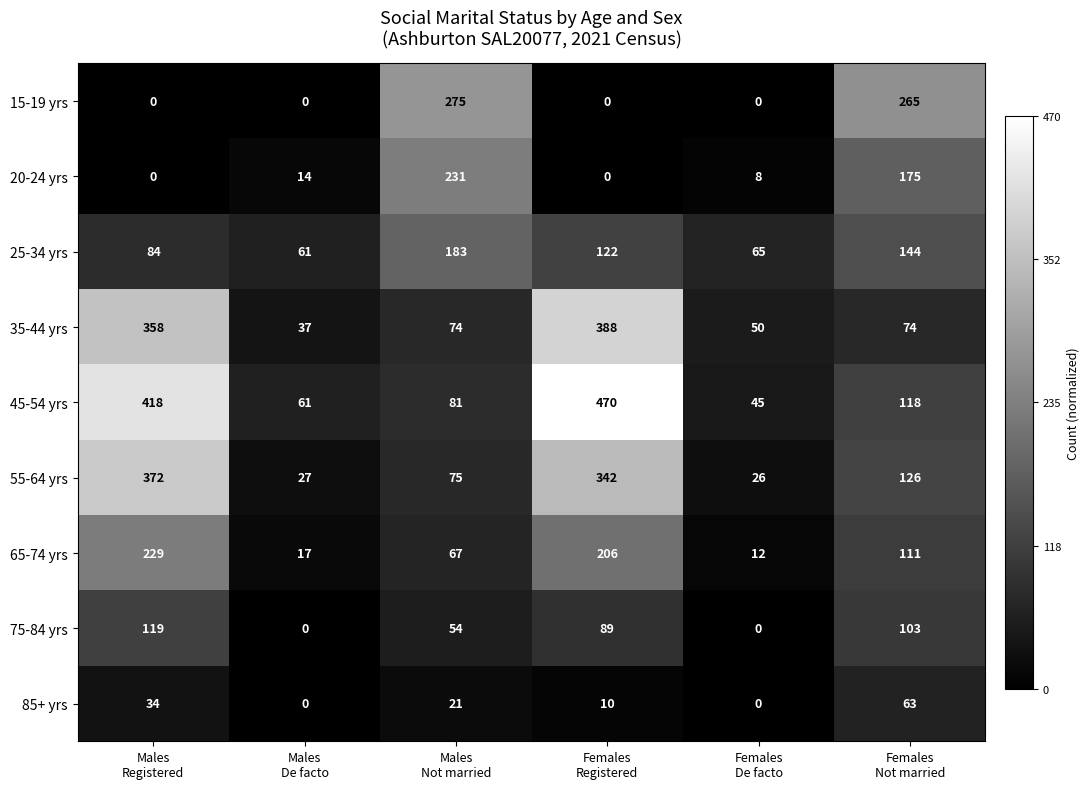

Which series has the largest total across all categories?

45-54 yrs